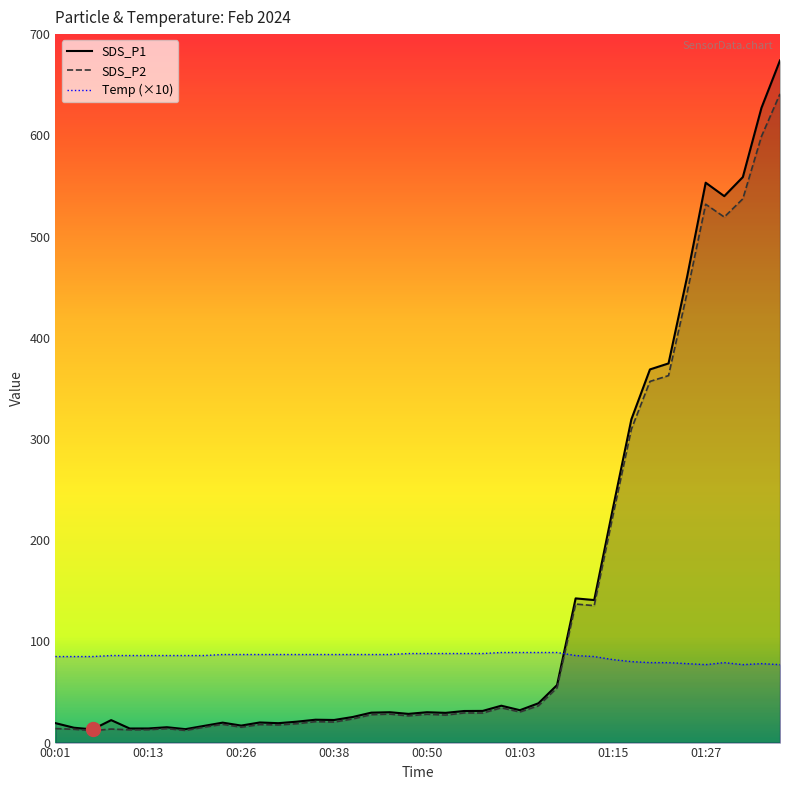

Reading left to right, transcribe all the data shown in this chart.

SDS_P1: 19.2	14.7	13.0	22.2	13.9	13.9	15.2	13.3	16.5	19.7	16.8	19.9	19.2	20.7	22.6	22.3	25.3	29.6	30.0	28.4	30.0	29.4	31.2	31.3	36.4	32.0	38.9	56.8	142.5	140.8	230.9	319.4	368.7	374.6	460.2	553.2	539.9	558.8	627.0	674.0
SDS_P2: 13.8	13.1	11.8	13.4	12.6	12.7	13.8	12.0	15.2	18.0	15.2	17.8	17.4	18.7	20.7	20.3	23.4	27.6	28.2	26.4	28.0	27.2	29.3	29.2	34.4	30.2	36.4	54.1	136.9	135.3	223.5	309.6	356.8	362.6	444.4	531.9	519.3	537.3	598.8	641.0
Temp (×10): 85.0	85.0	85.0	86.0	86.0	86.0	86.0	86.0	86.0	87.0	87.0	87.0	87.0	87.0	87.0	87.0	87.0	87.0	87.0	88.0	88.0	88.0	88.0	88.0	89.0	89.0	89.0	89.0	86.0	85.0	82.0	80.0	79.0	79.0	78.0	77.0	79.0	77.0	78.0	77.0